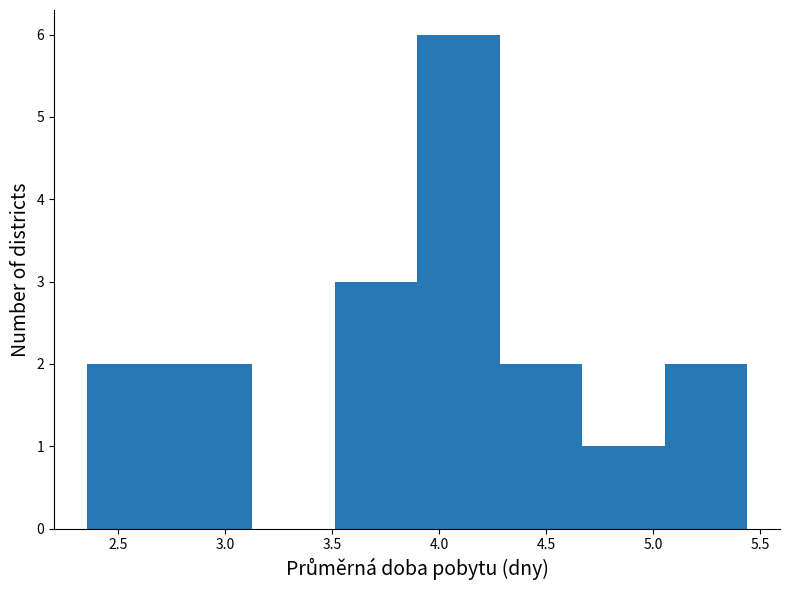

Reading left to right, transcribe this chart: for each bar, give the range it covers on the x-axis and its height. Neither the bar edges nor the heights are printed on the chart, so give them approximately, as read against the axes.

2.35 to 2.75: 2
2.75 to 3.15: 2
3.15 to 3.50: 0
3.50 to 3.90: 3
3.90 to 4.30: 6
4.30 to 4.65: 2
4.65 to 5.05: 1
5.05 to 5.45: 2